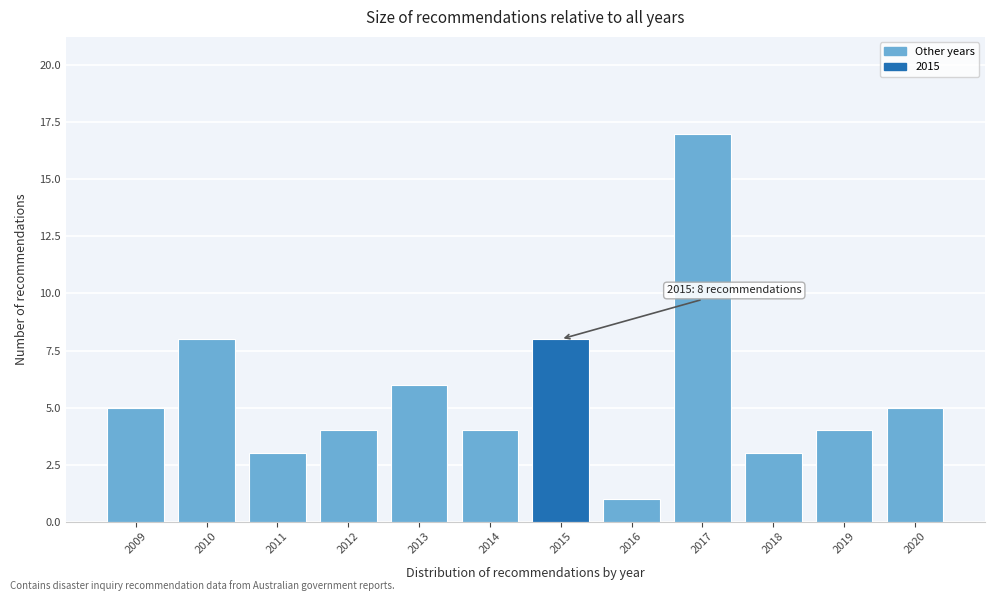

Reading left to right, what are all the values shown in this chart?

2009=5	2010=8	2011=3	2012=4	2013=6	2014=4	2015=8	2016=1	2017=17	2018=3	2019=4	2020=5